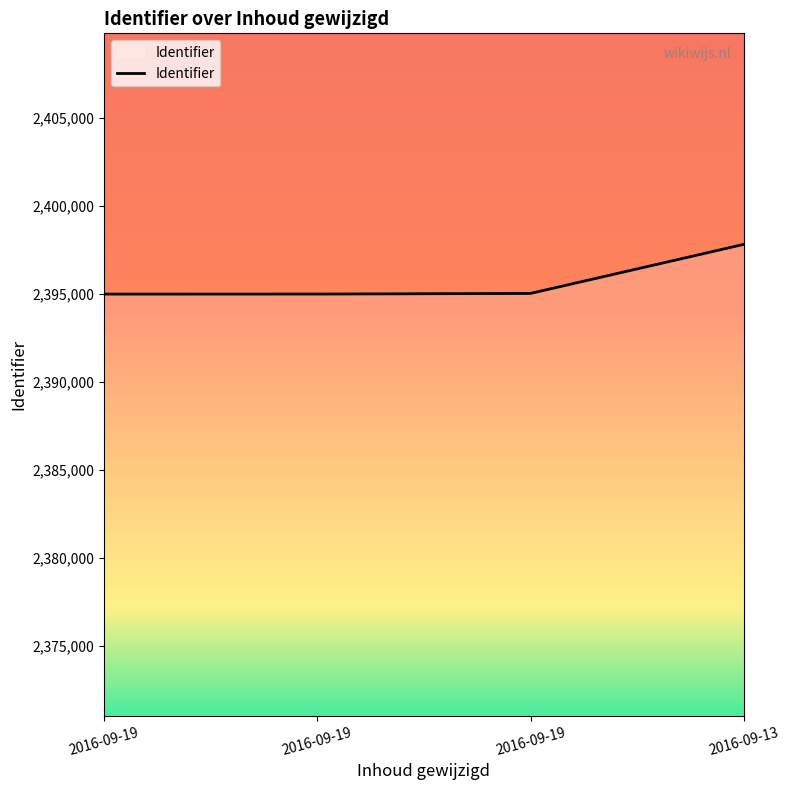

Is this an area chart (filled region under the line)?

Yes